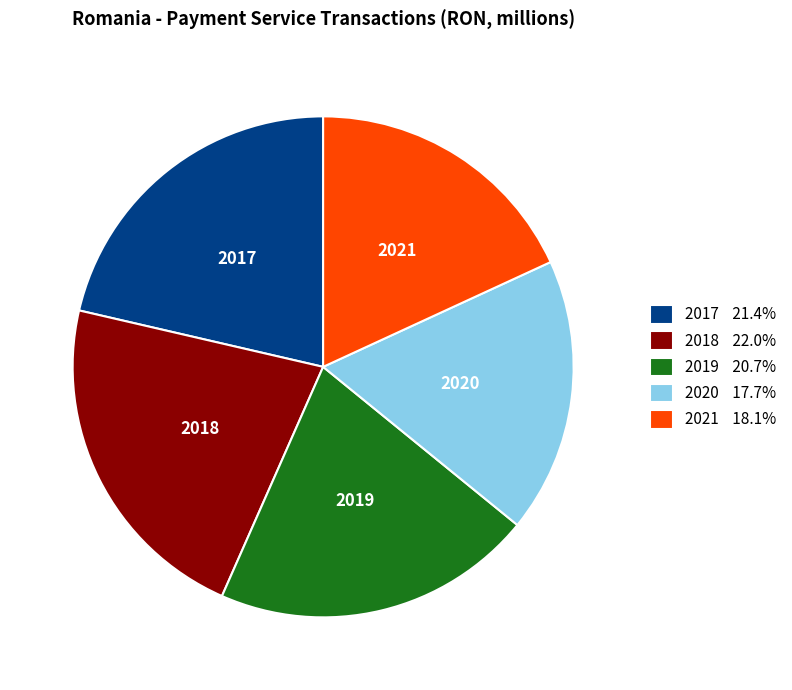

Is the sum of 2018 and 2017 greater than half?

No